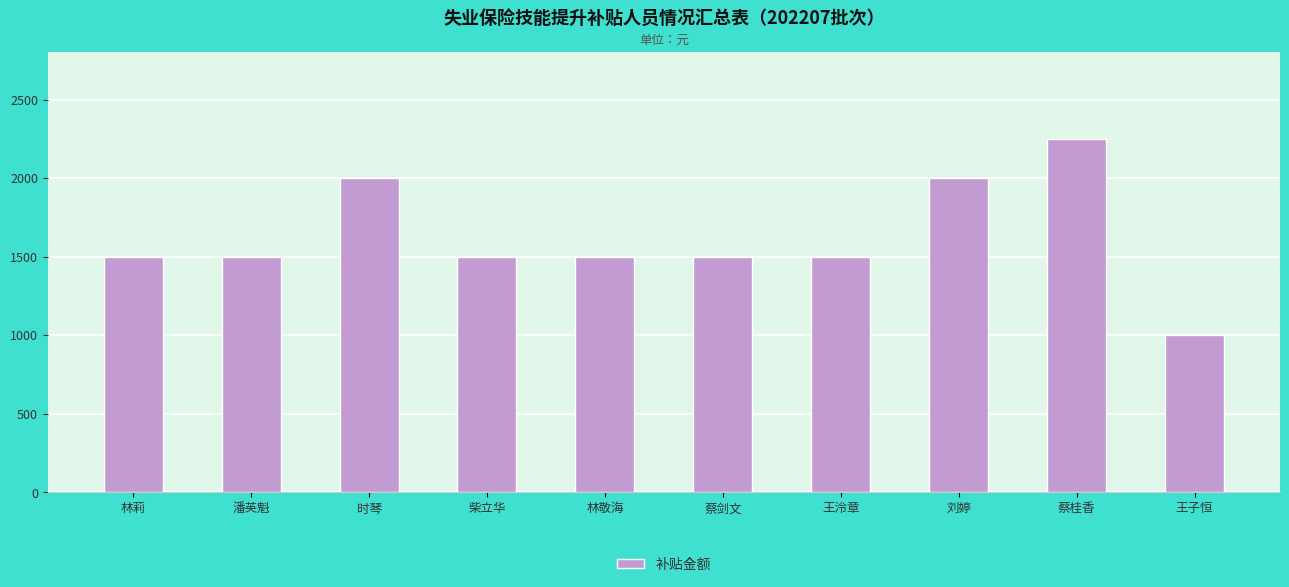

What is the label of the 10th bar from the left?

王子恒